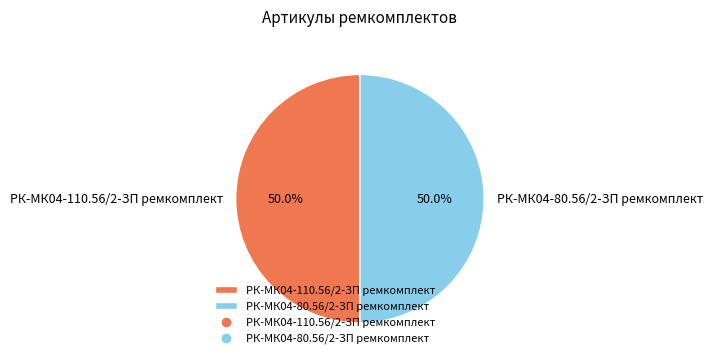

Do РК-МК04-80.56/2-ЗП ремкомплект and РК-МК04-110.56/2-ЗП ремкомплект together represent more than half of the pie?

Yes